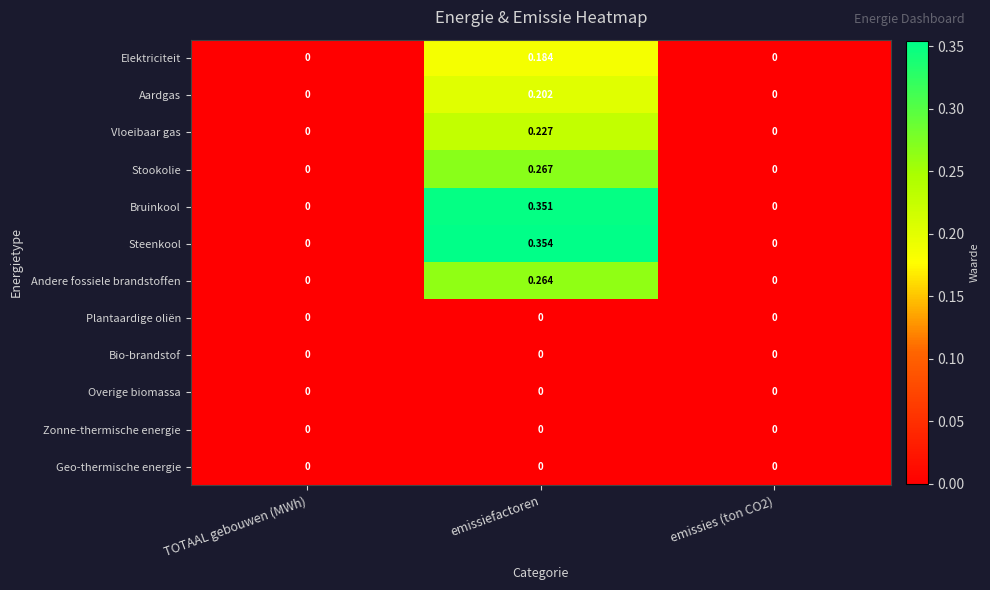

Which series has the largest range (max minus min)?

Steenkool